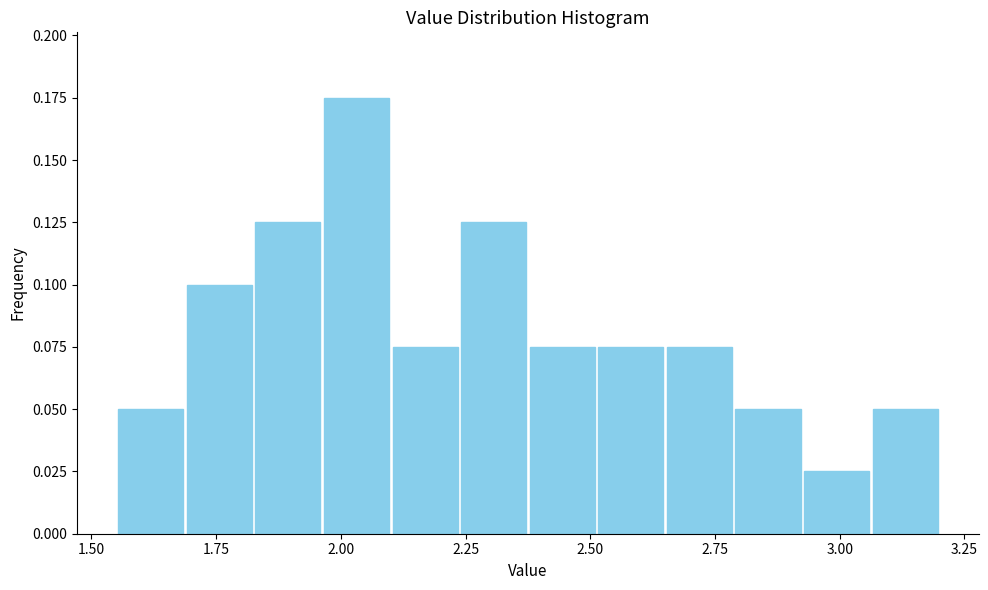

Read against the x-axis, roughly where is the centre of the tallest bar?

2.05